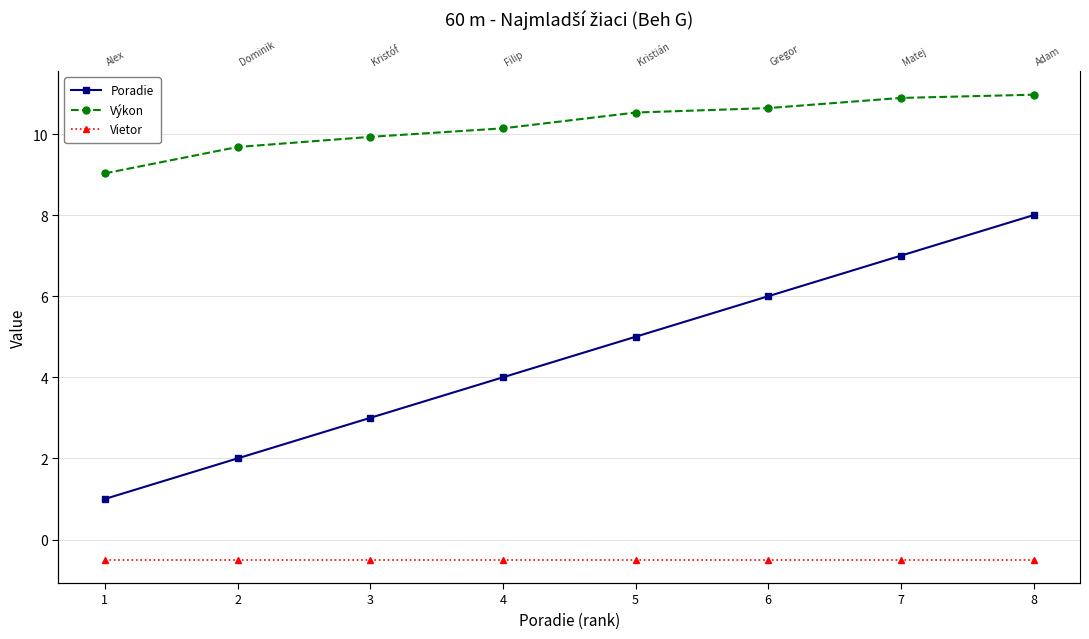

Which series has the largest total across all categories?

Výkon